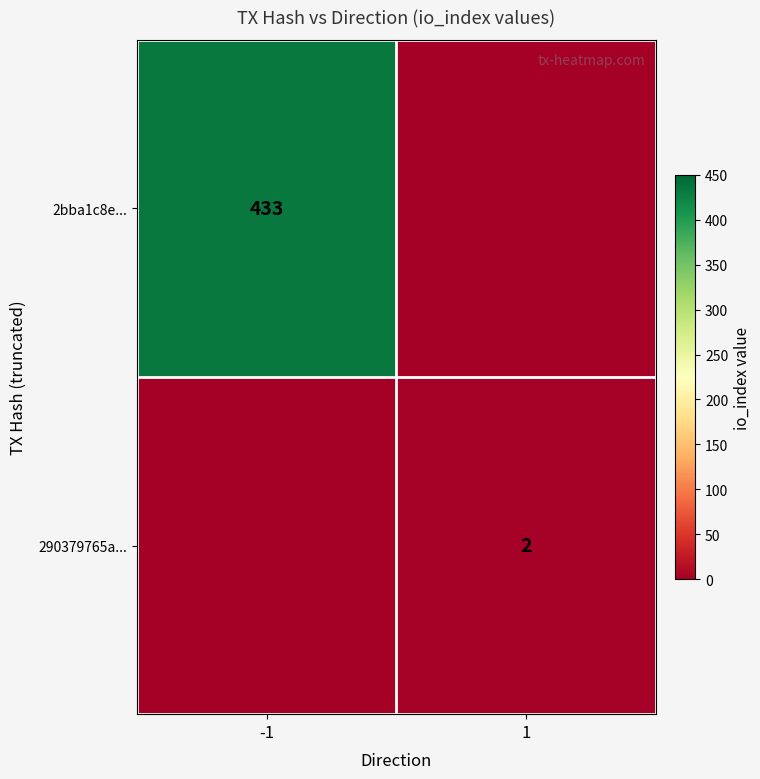

The 2bba1c8e... series shows 433 at -1. True or false?

True